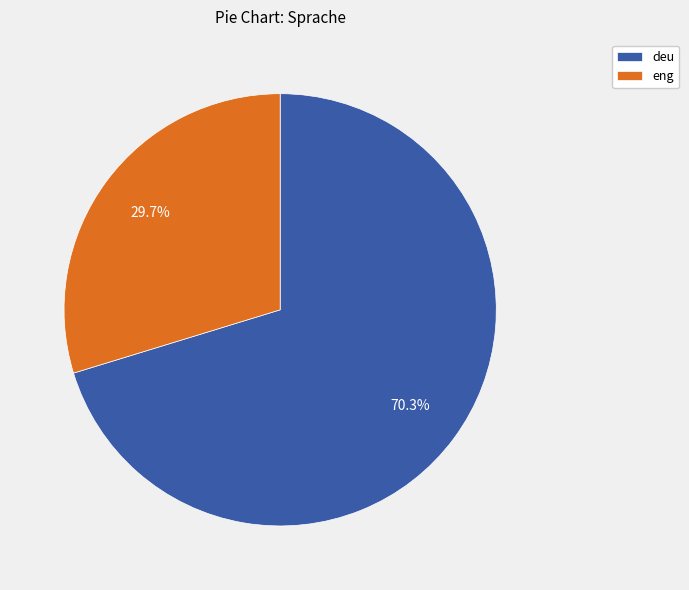

Does deu account for over 50% of the chart?

Yes